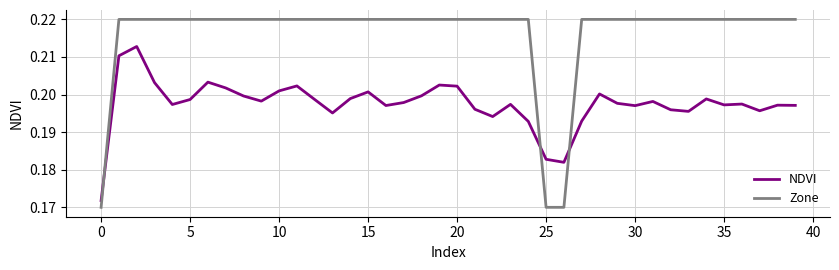

Which series has the largest total across all categories?

Zone